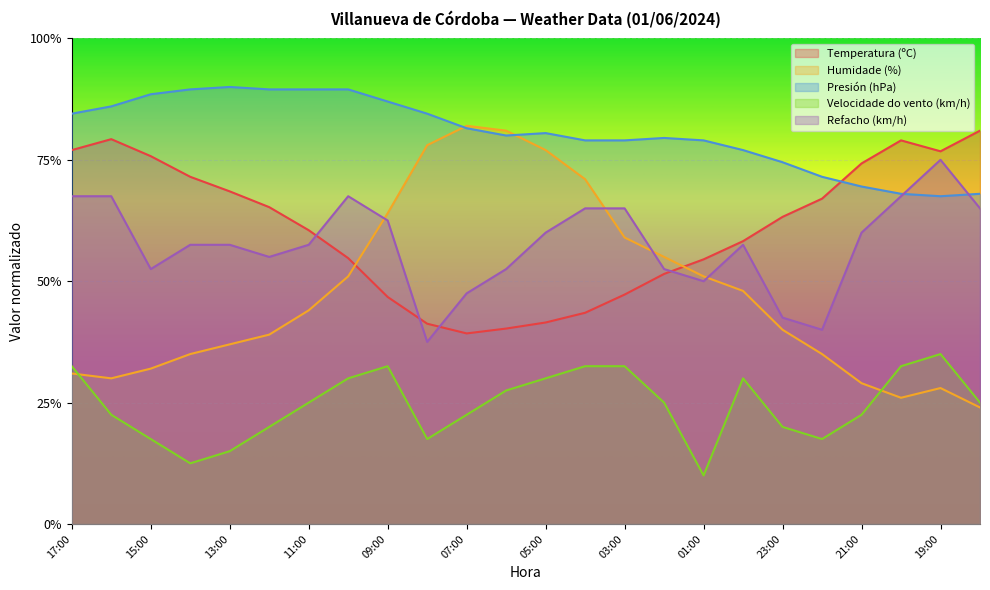

Which series has the largest total across all categories?

Presión (hPa)